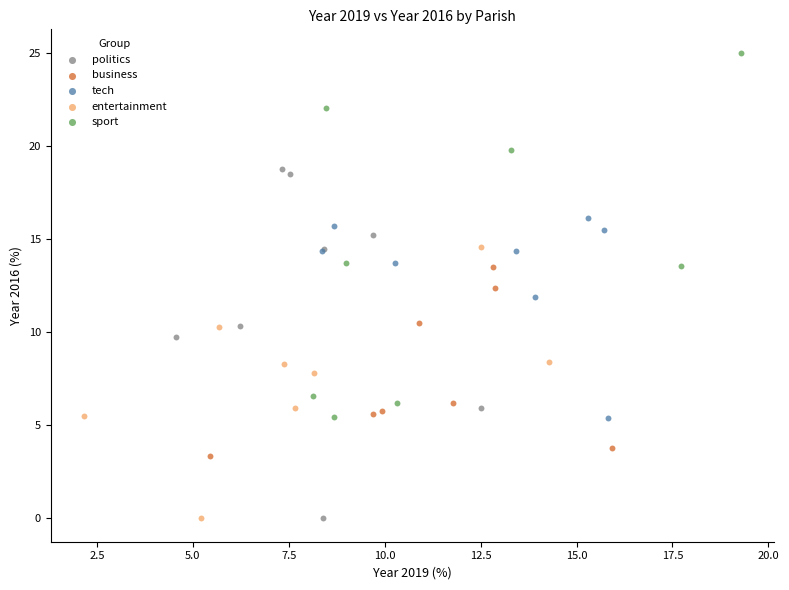

Which series contains the highest Y value?

sport